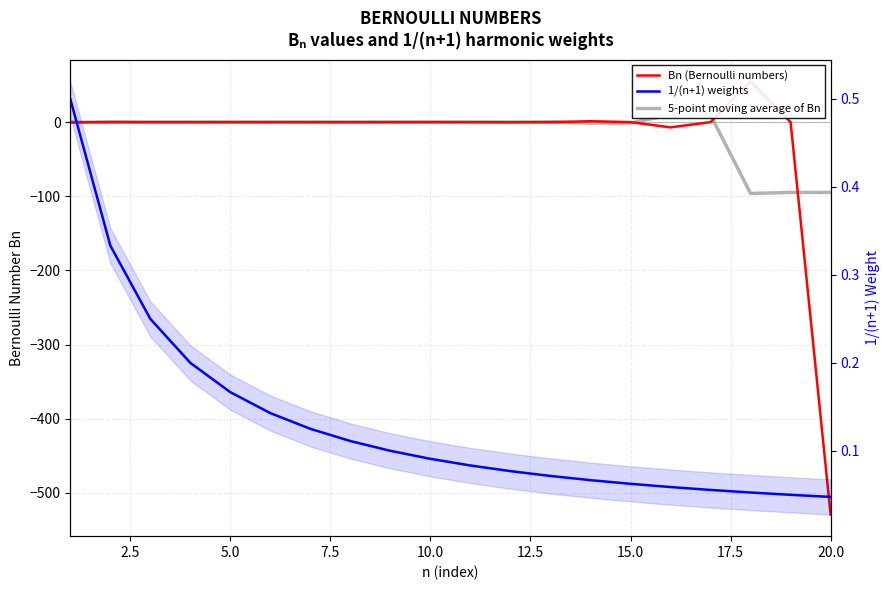

Does the chart display data point markers on the line(s)?

No